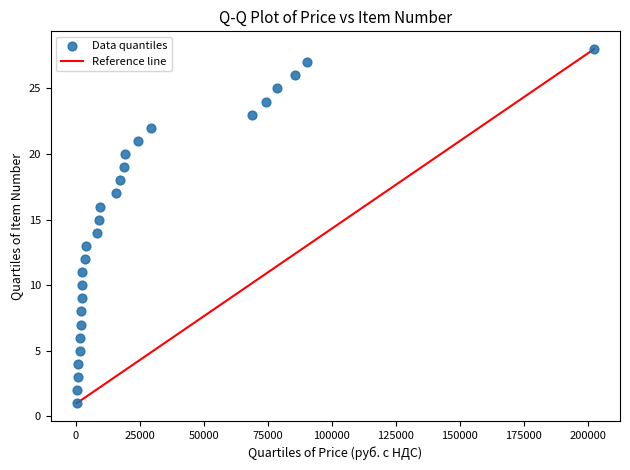

What is the range of Y values (max minus min)?

27